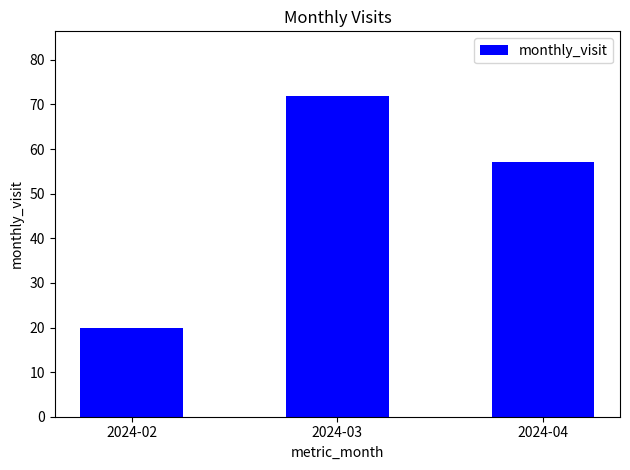

What is the difference between the second highest and minimum values?

37